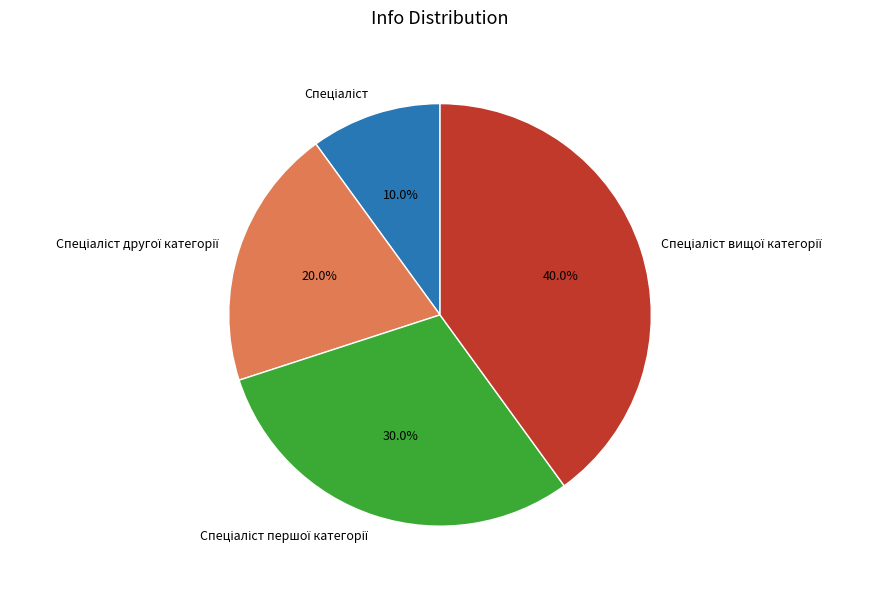

Is there any slice that represents more than half of the pie?

No